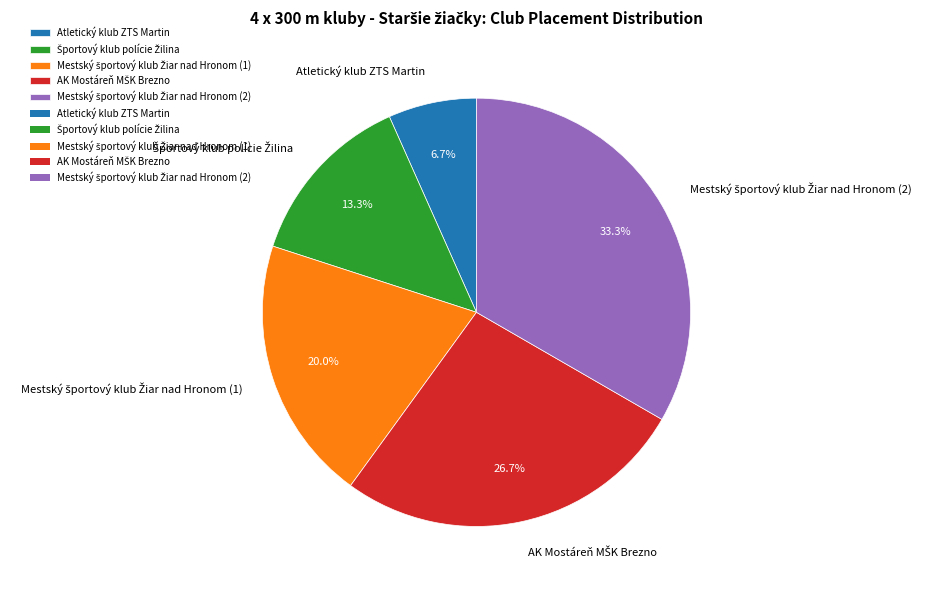

Is there any slice that represents more than half of the pie?

No